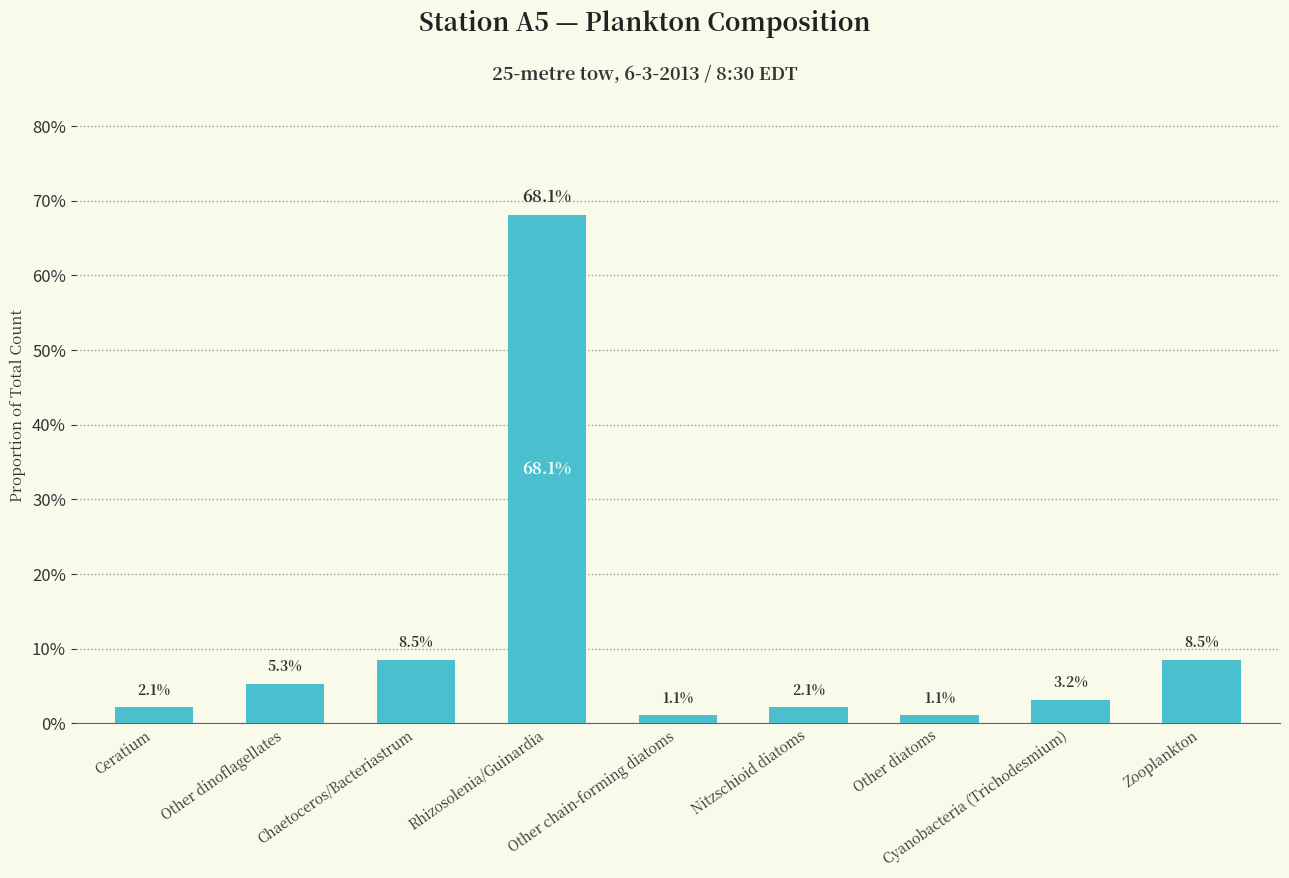

What is the greatest value displayed?

0.7